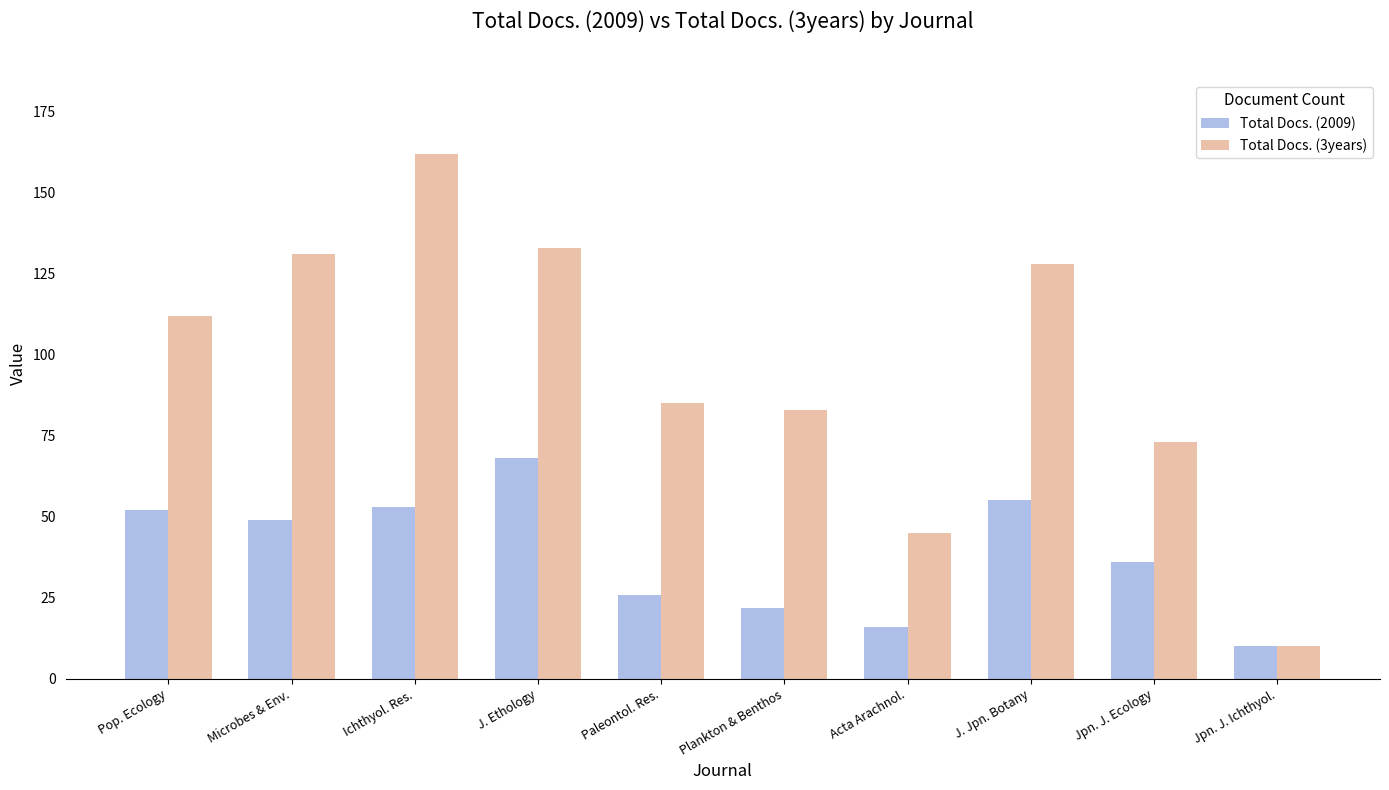

Rank the series at J. Ethology from highest to lowest value.

Total Docs. (3years), Total Docs. (2009)